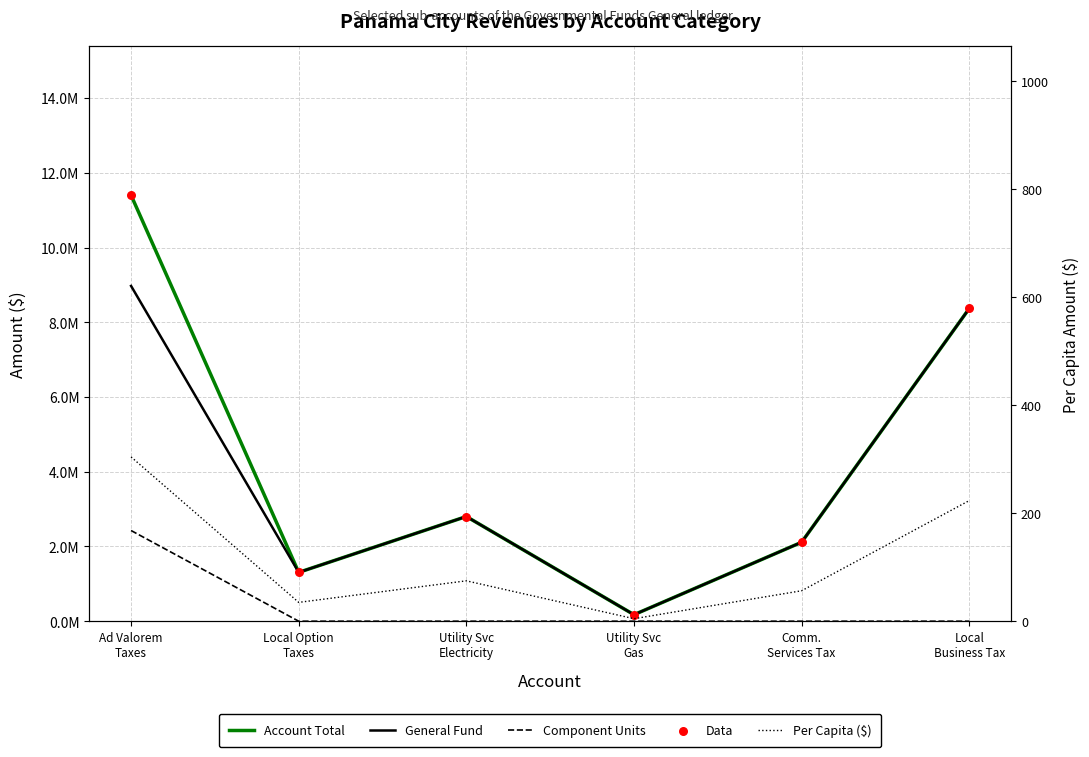

At which category is the sum across all series the highest?

Ad Valorem
Taxes